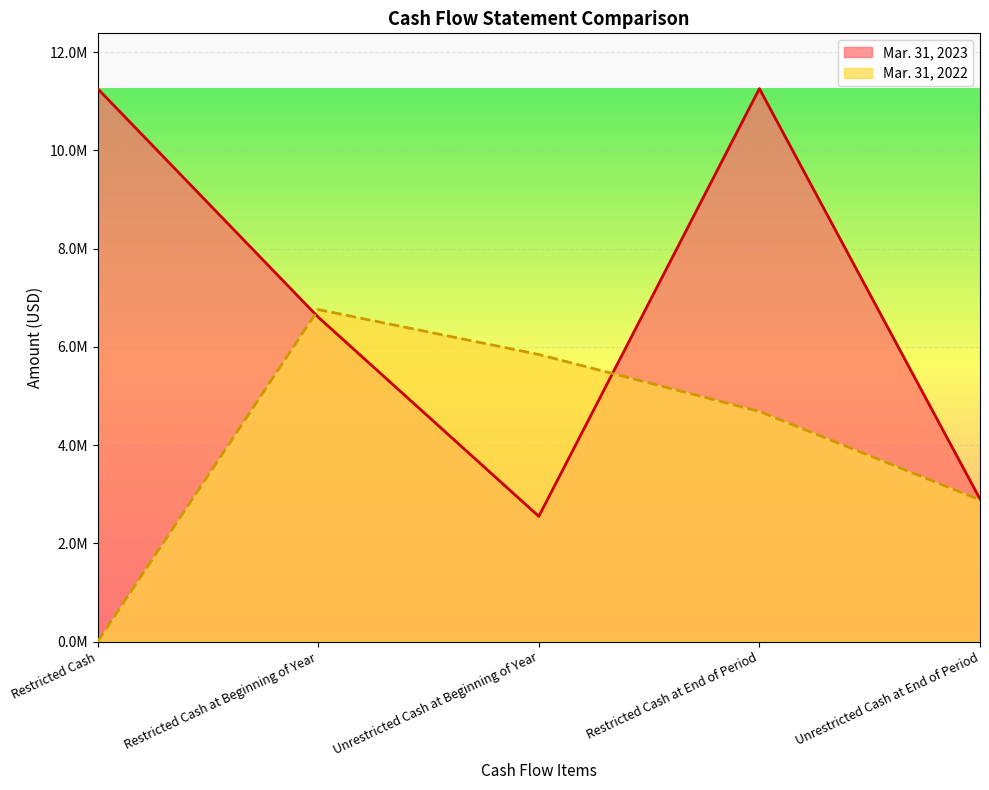

What is the average value of the Mar. 31, 2023 series?

6914087